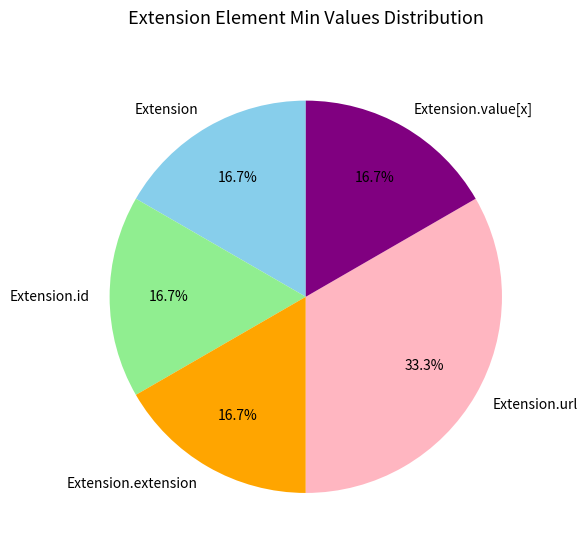

Is Extension.url the majority of the pie?

No